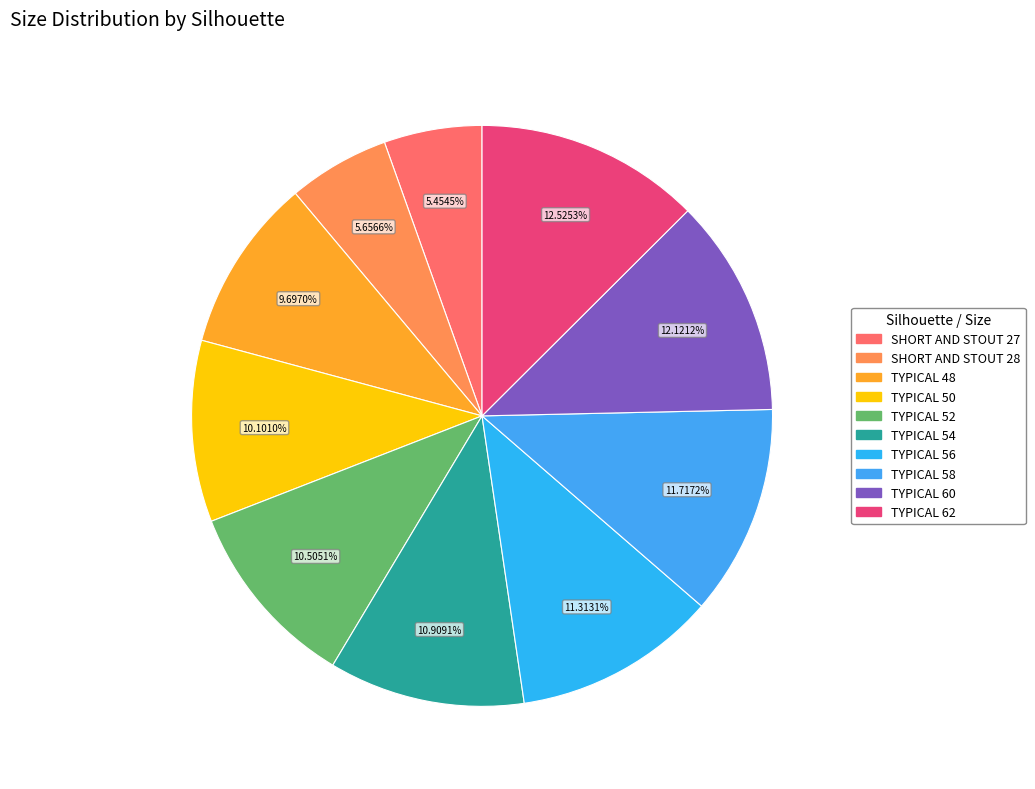

Does SHORT AND STOUT 27 represent more than half of the total?

No